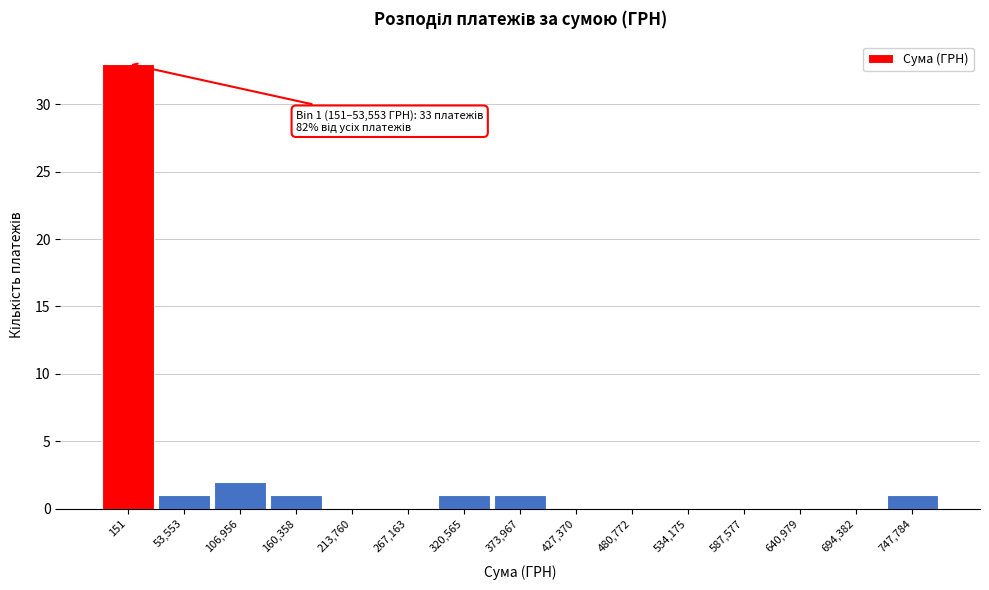

Reading right to left, extract all data points from this chart.

747,784=1	694,382=0	640,979=0	587,577=0	534,175=0	480,772=0	427,370=0	373,967=1	320,565=1	267,163=0	213,760=0	160,358=1	106,956=2	53,553=1	151=33